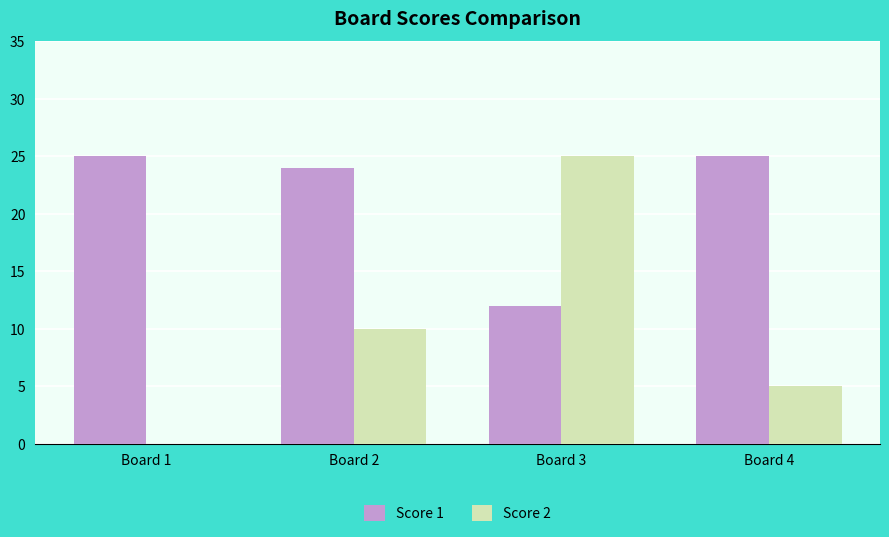

The value of Score 2 at Board 1 is 11. True or false?

False